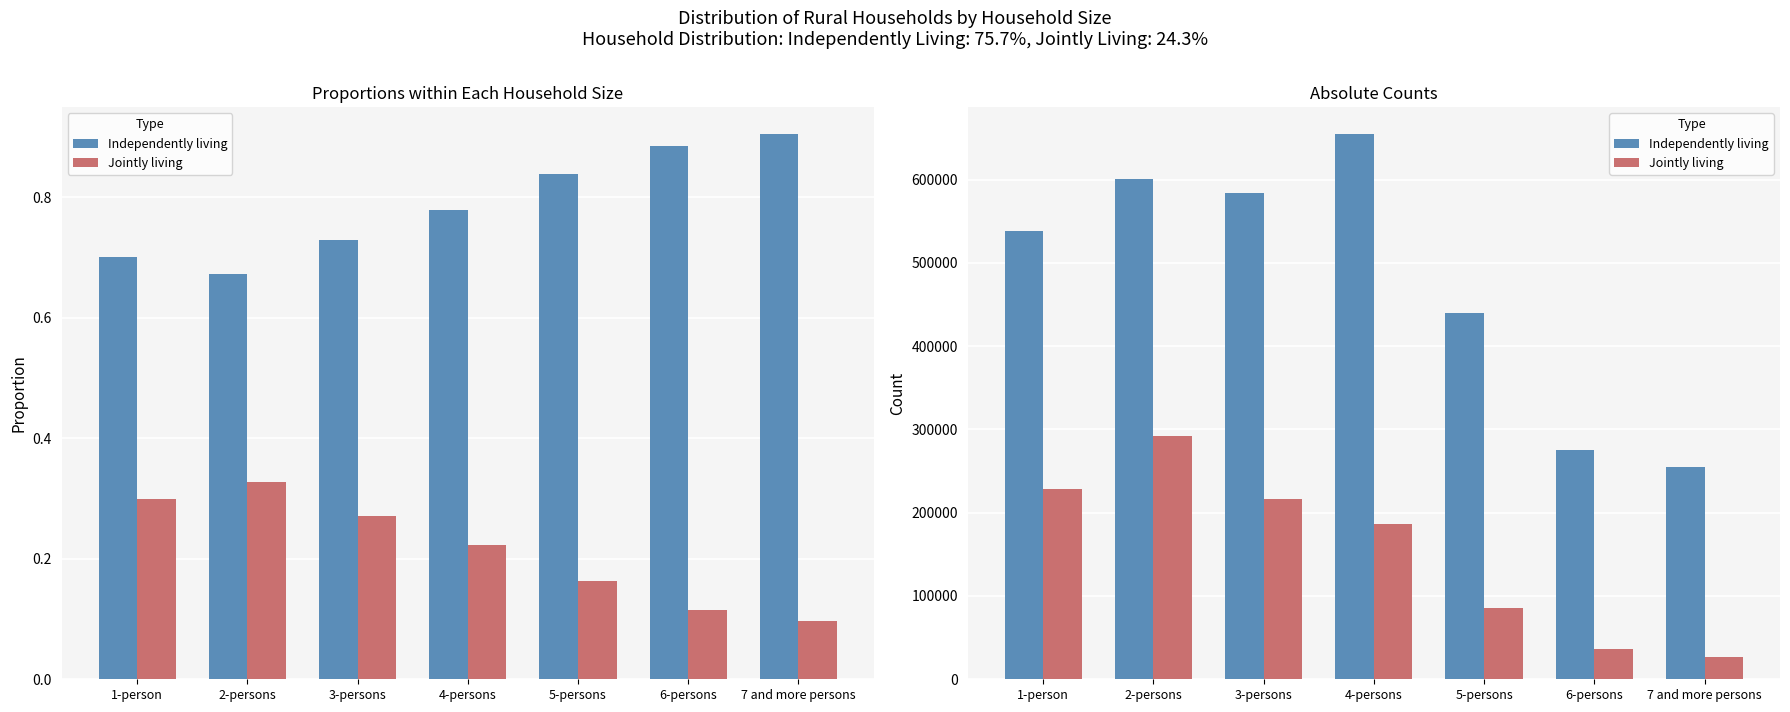

What is the total value across all series at 5-persons?

525553